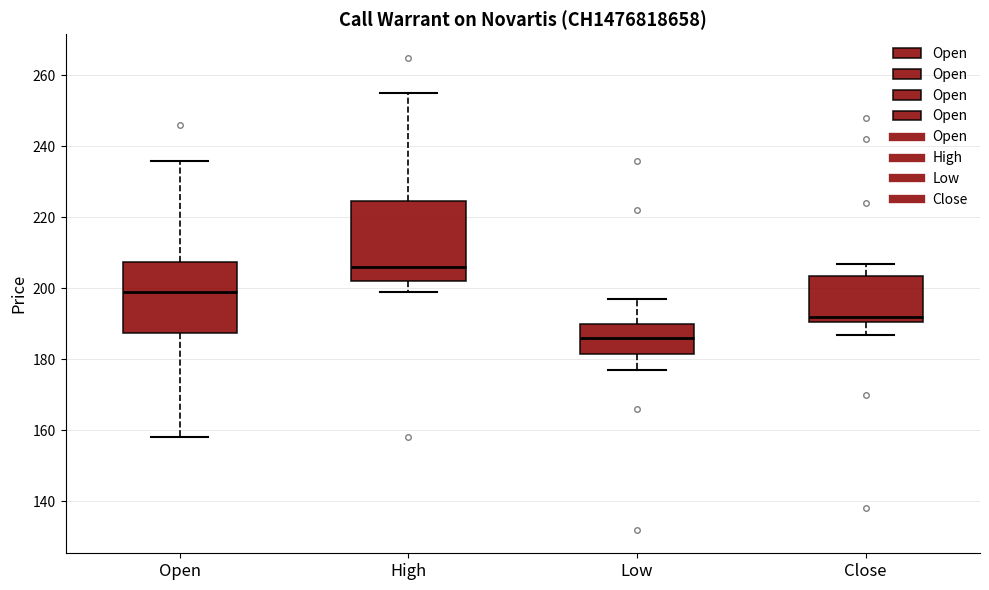

Reading left to right, transcribe this box plot: for each box, give where its median line is, the range the box spans, and where its two whiskers end, as read against the y-axis. The values are not printed on the chart, so give them approximately, as read against the axis.

Open: median 200, box 188 to 208, whiskers 158 to 236
High: median 206, box 202 to 224, whiskers 200 to 256
Low: median 186, box 182 to 190, whiskers 178 to 198
Close: median 192, box 190 to 204, whiskers 188 to 208